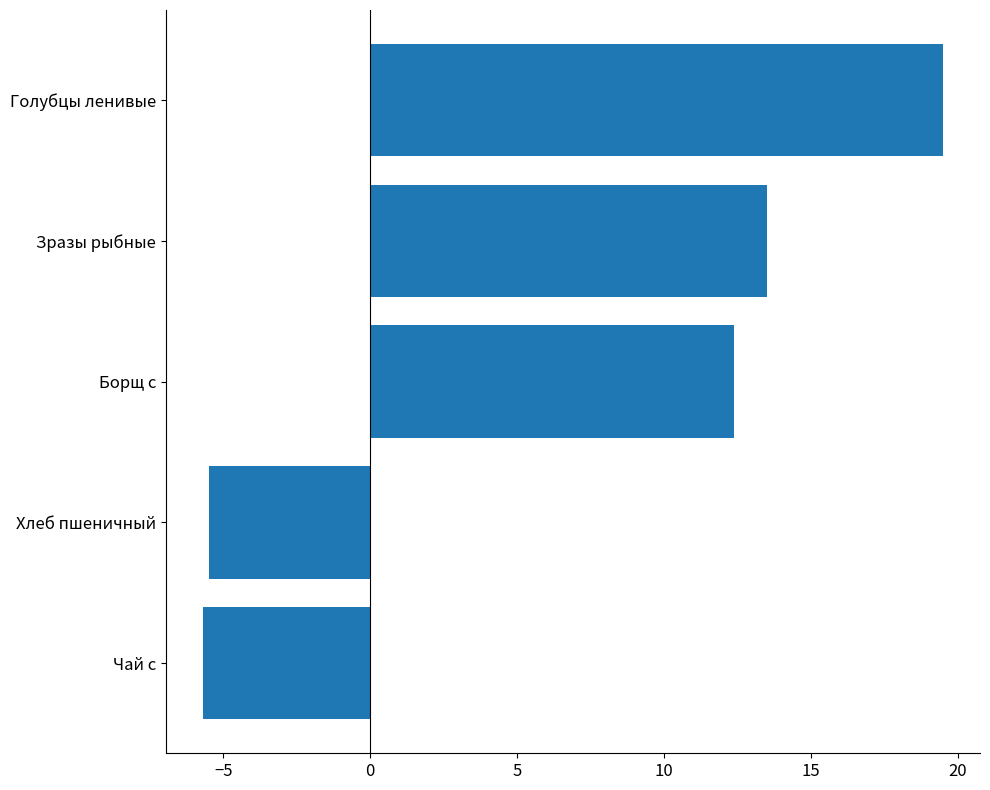

What is the average value?

6.8